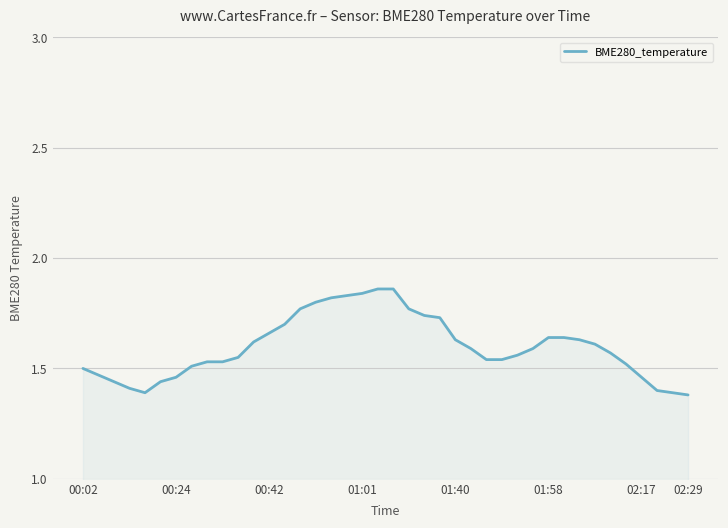

Does the chart have visible grid lines?

Yes